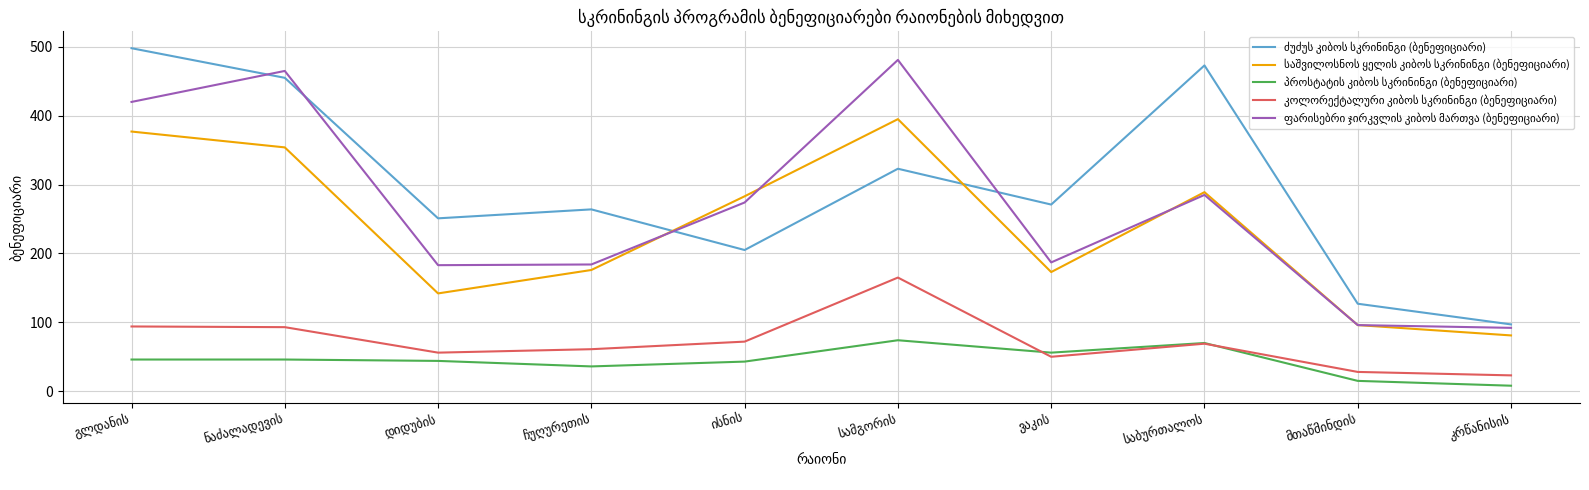

What is the greatest value displayed?

498